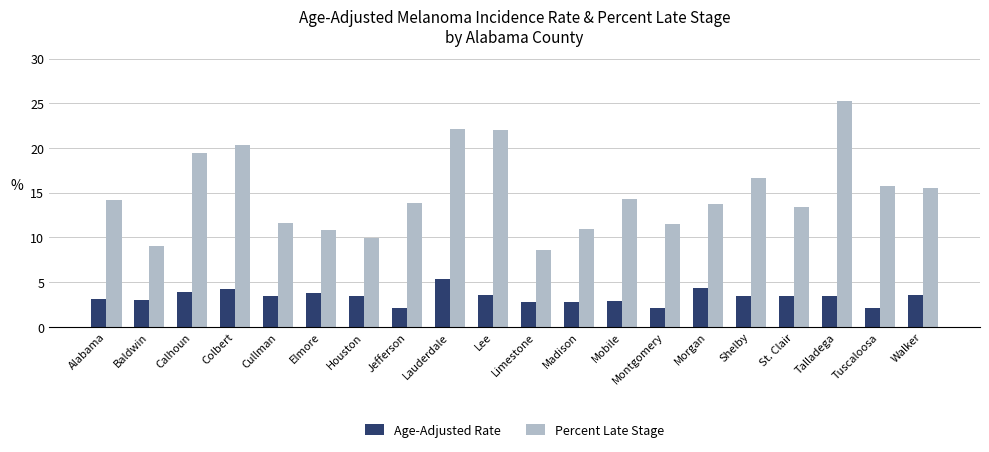

Where does the Percent Late Stage series first go above 14?

Alabama